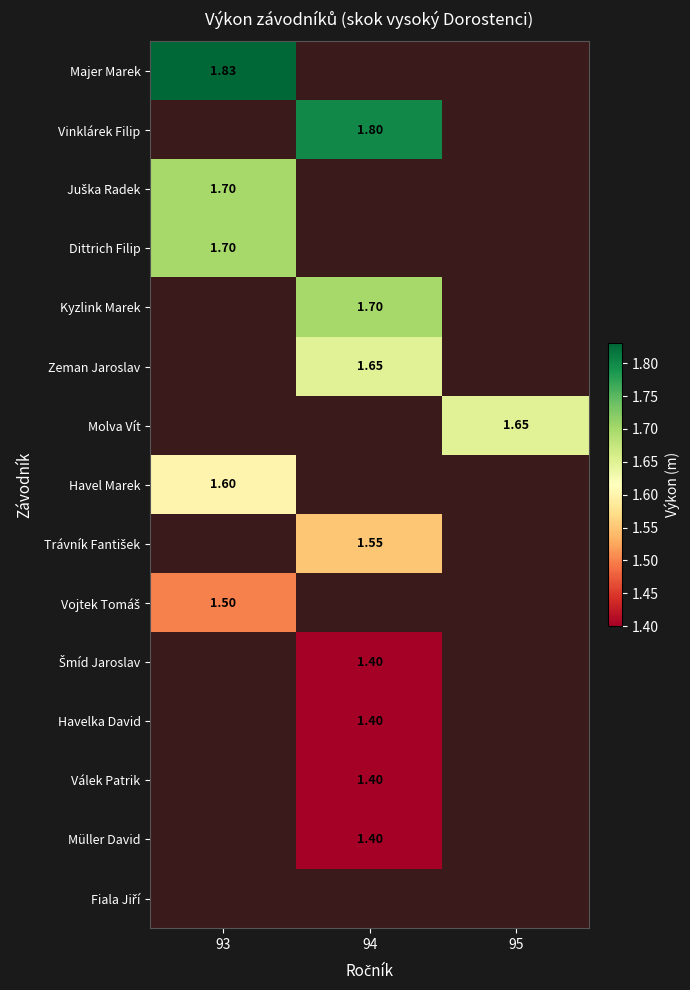

Rank the series by their maximum value, from highest to lowest.

Majer Marek, Vinklárek Filip, Juška Radek, Dittrich Filip, Kyzlink Marek, Zeman Jaroslav, Molva Vít, Havel Marek, Trávník Fantišek, Vojtek Tomáš, Šmíd Jaroslav, Havelka David, Válek Patrik, Müller David, Fiala Jiří